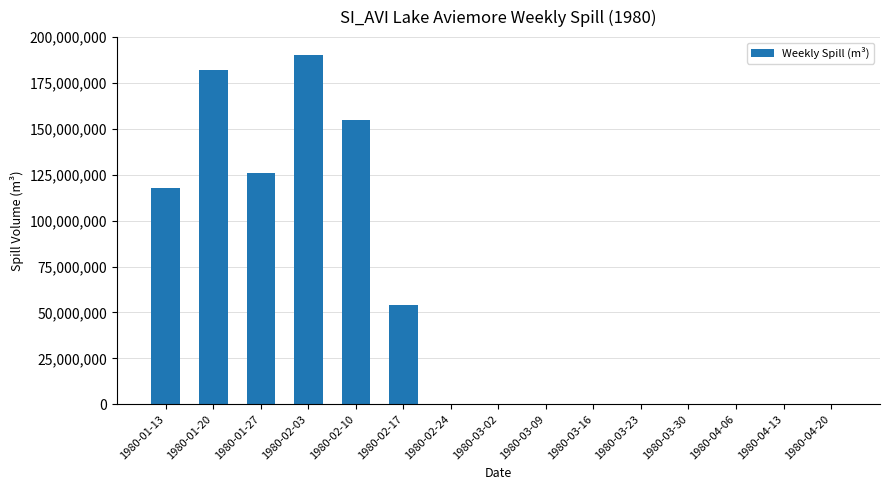

Between 1980-02-10 and 1980-03-09, which is larger?

1980-02-10